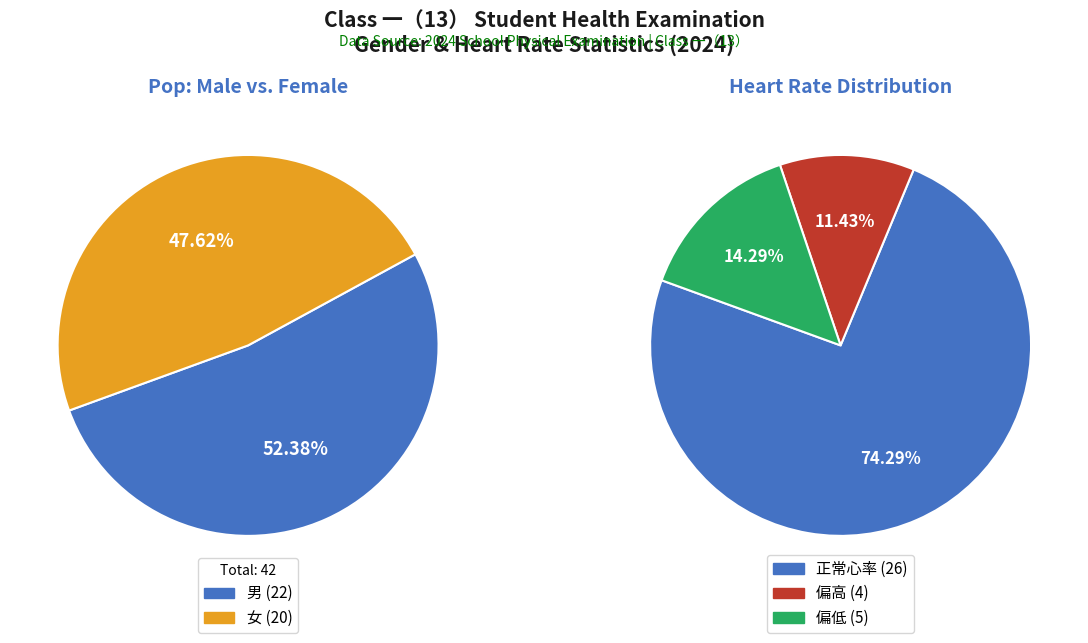

Which category has the smallest portion of the pie?

女